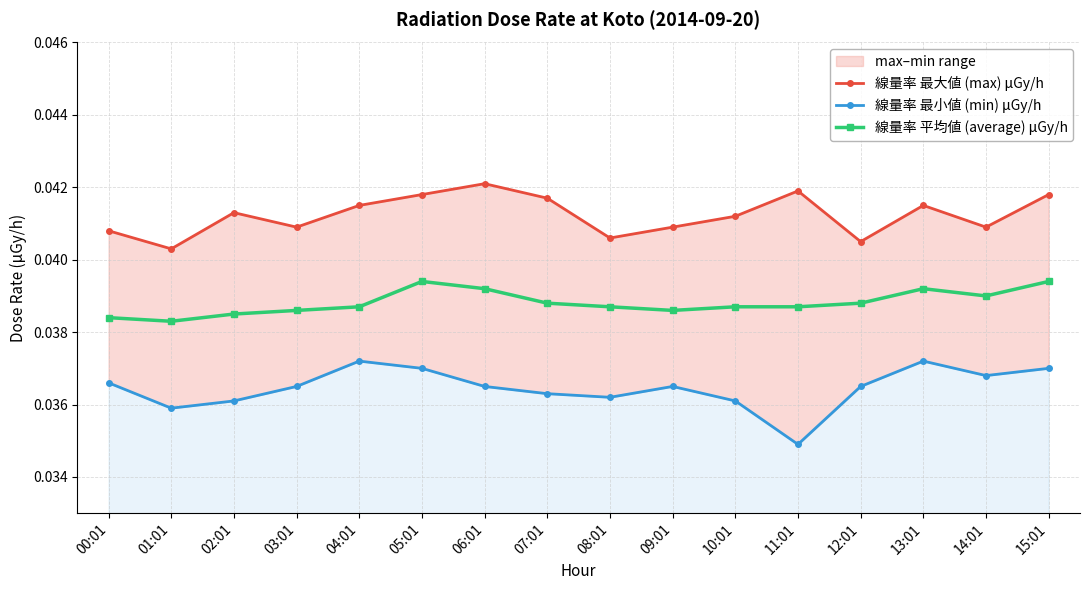

The value of 線量率 最小値 (min) μGy/h at 05:01 is 0.0. True or false?

False